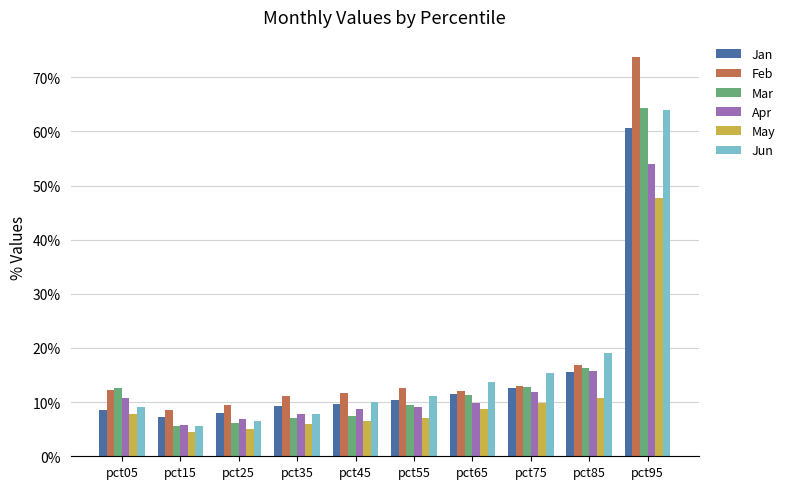

Does the chart contain any negative values?

No